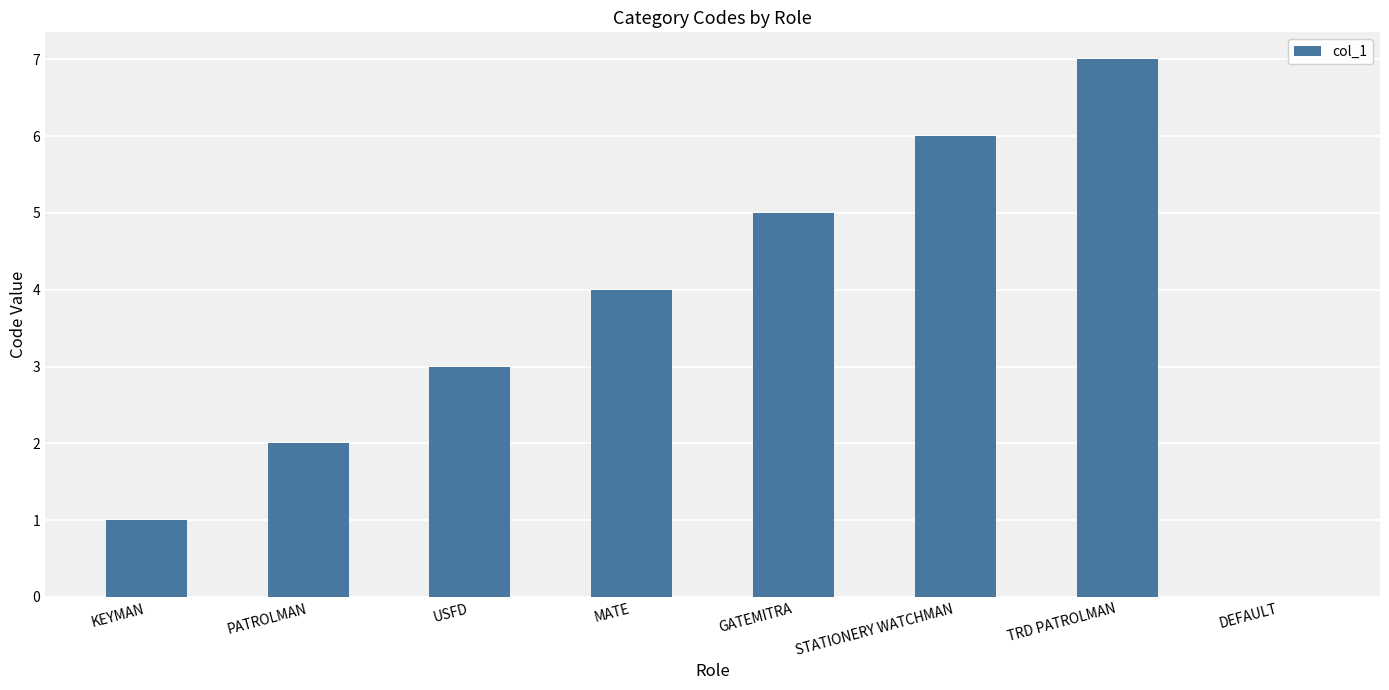

Approximately how many times larger is the value at STATIONERY WATCHMAN compared to PATROLMAN?

3.0